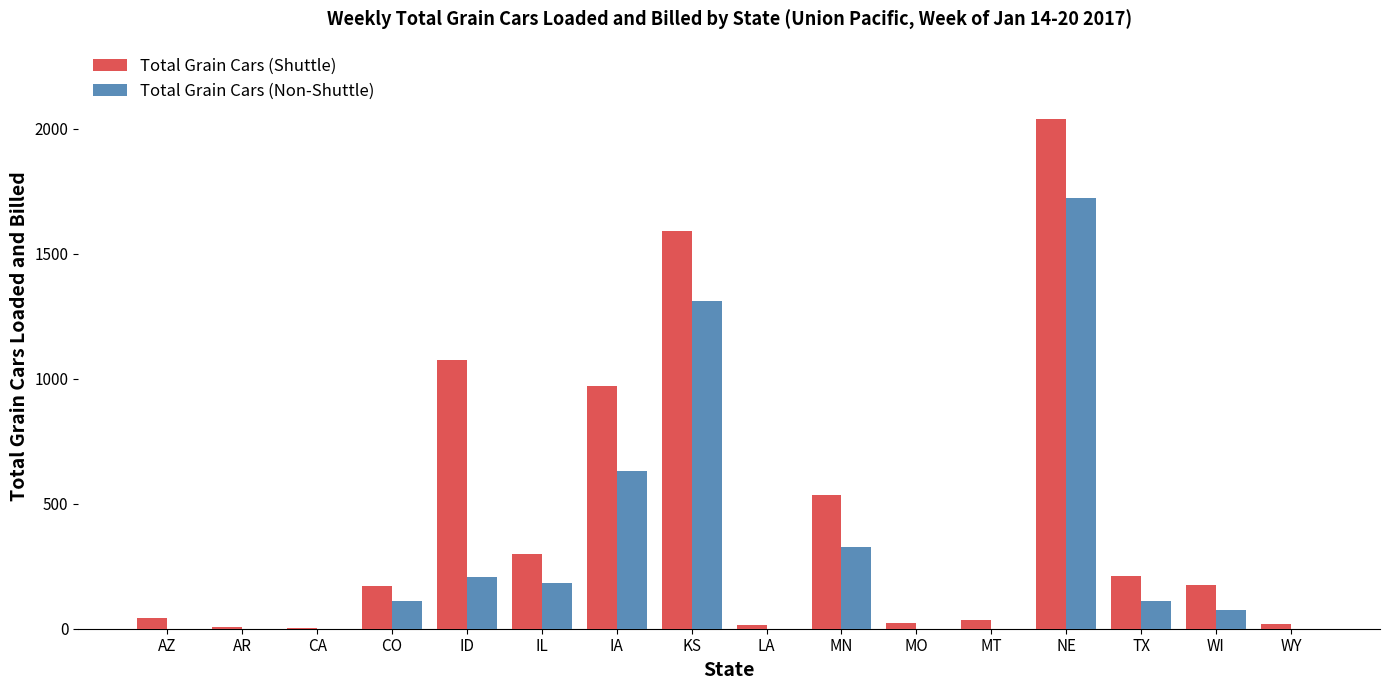

What is the greatest value displayed?

2038